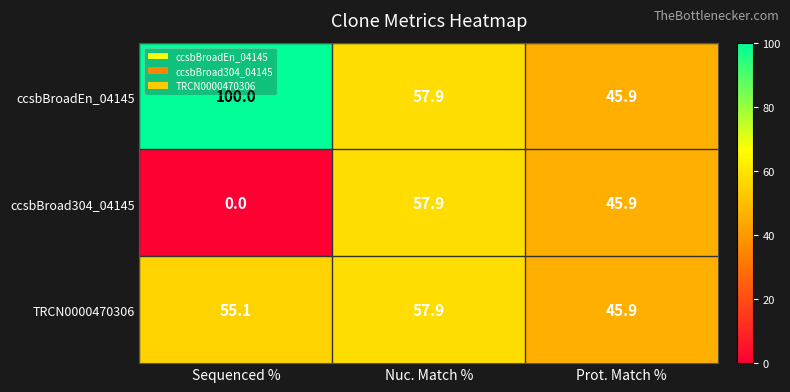

The value of TRCN0000470306 at Sequenced % is 55.1. True or false?

True